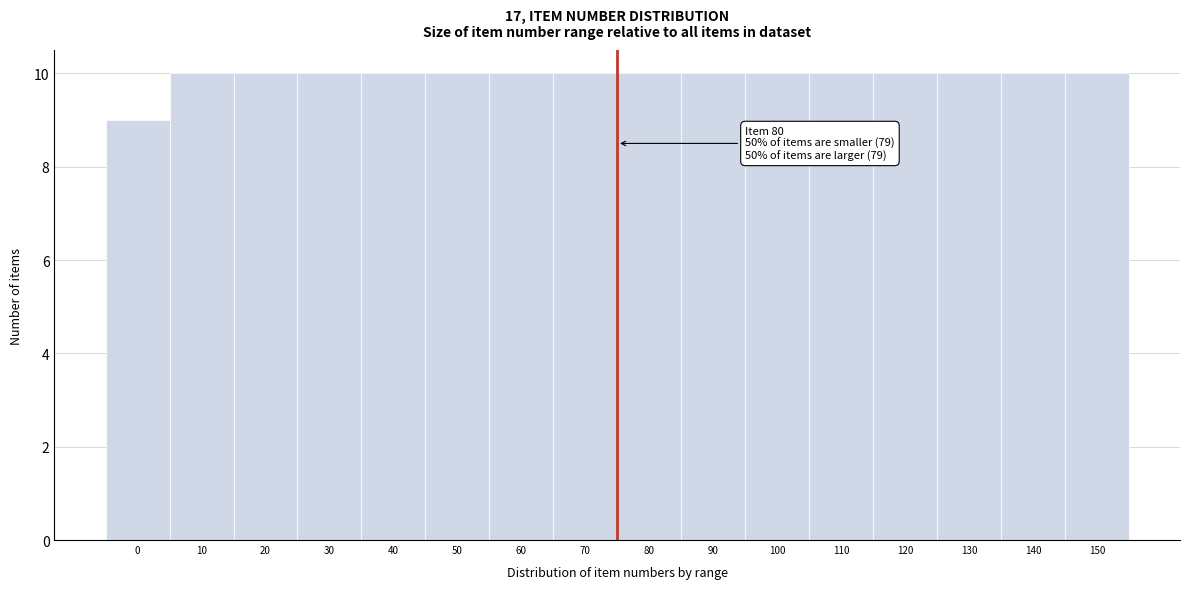

Reading left to right, extract all data points from this chart.

9	10	10	10	10	10	10	10	10	10	10	10	10	10	10	10